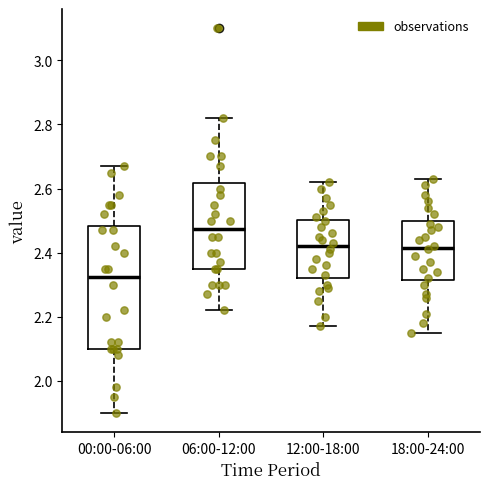

Where is the upper edge of the box for 00:00-06:00 on the y-axis? The values are not printed on the chart, so give them approximately, as read against the axis.

2.48